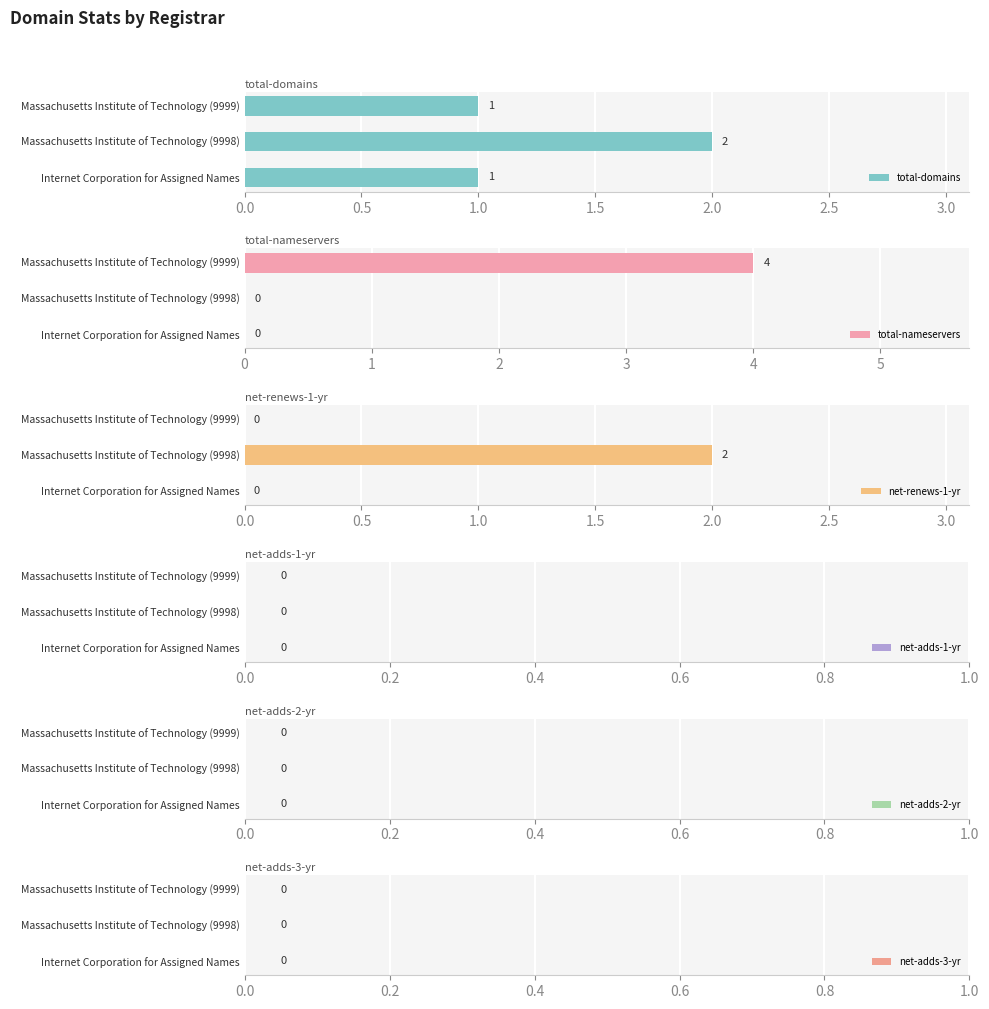

True or false: total-domains has a value of 2 at Massachusetts Institute of Technology (9998).

True